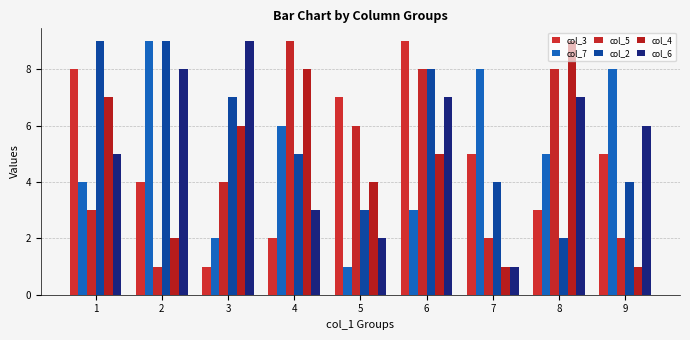

Between 3 and 5, which series saw the biggest shift?

col_6